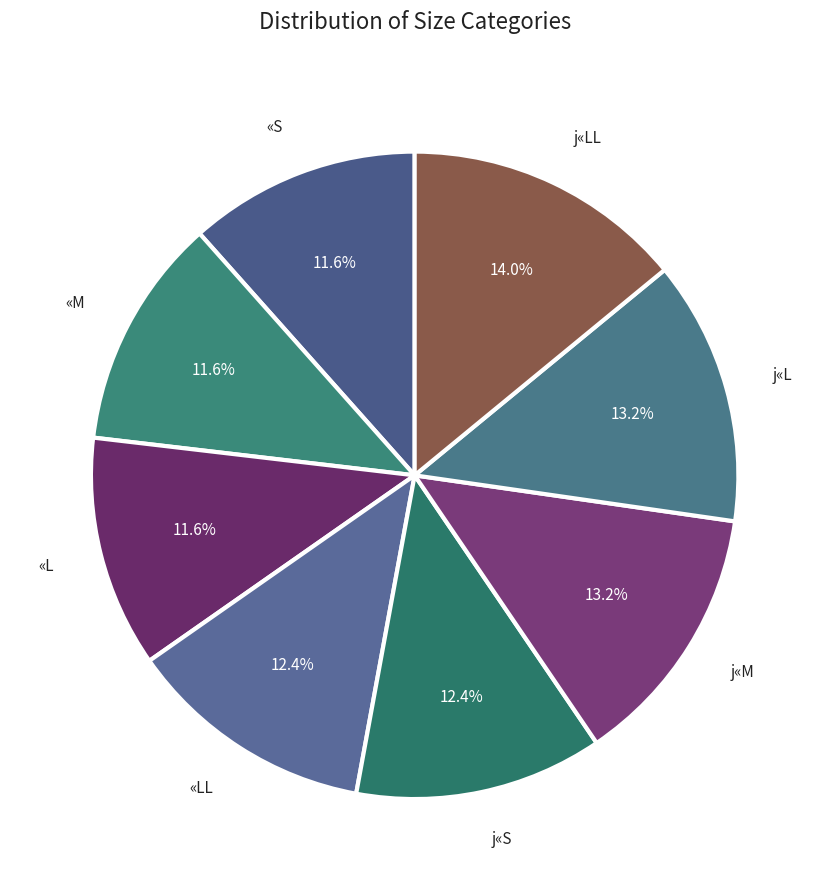

To the nearest percent, what portion does «M represent?

12%